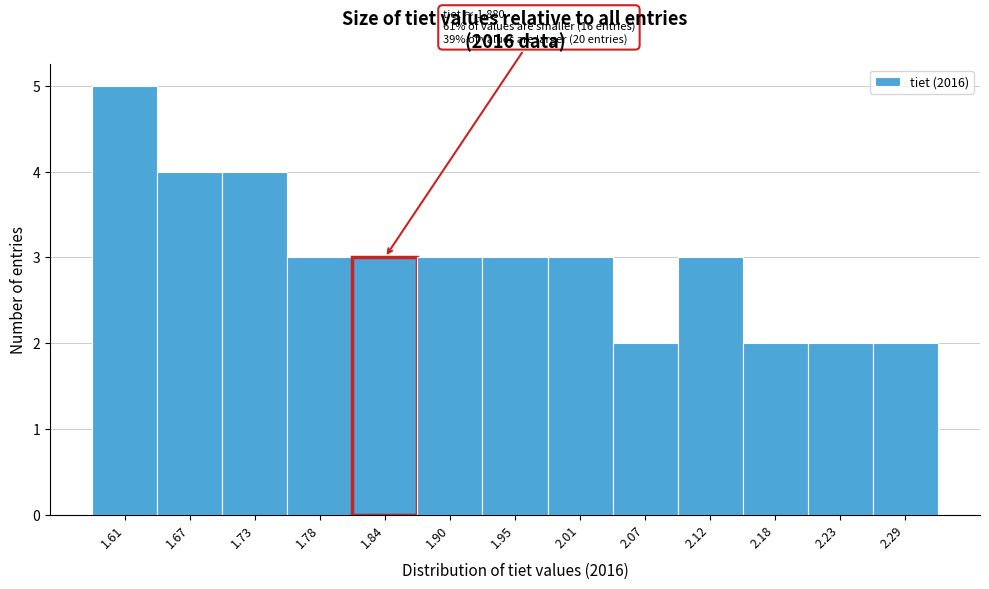

Reading left to right, transcribe all the data shown in this chart.

5	4	4	3	3	3	3	3	2	3	2	2	2